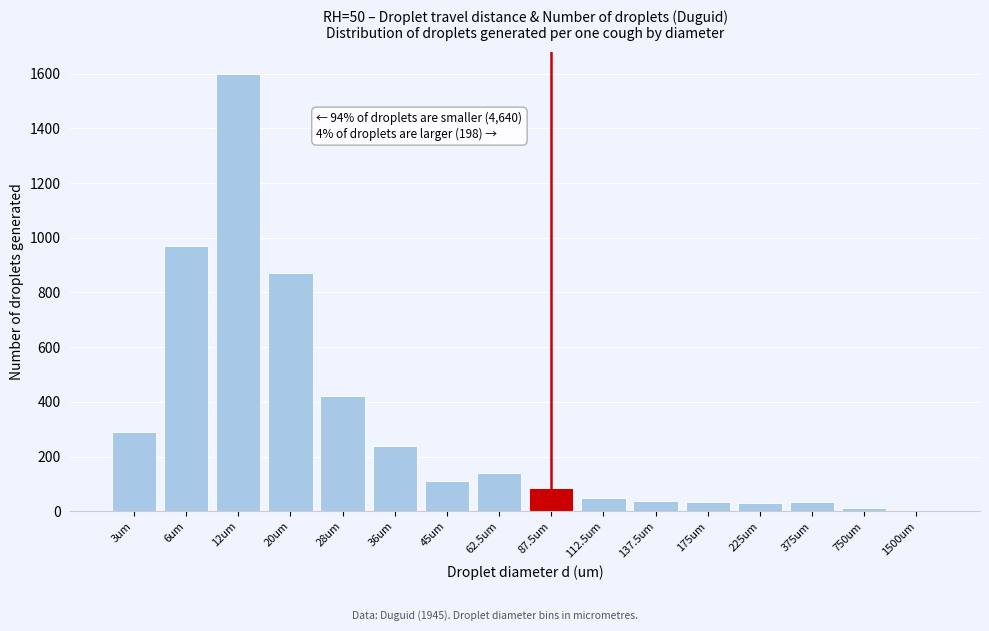

What is the sum of all values?

4923